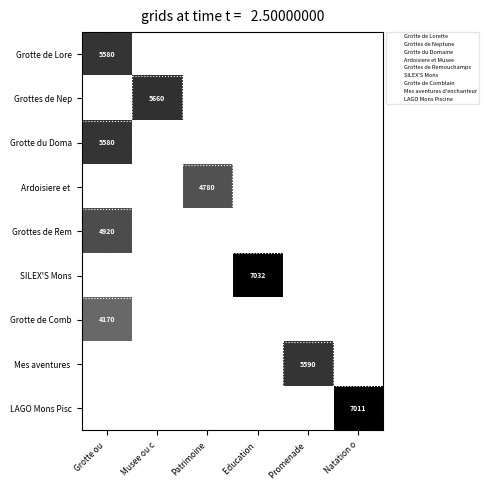

At how many categories does at least one series exceed 1886?

6